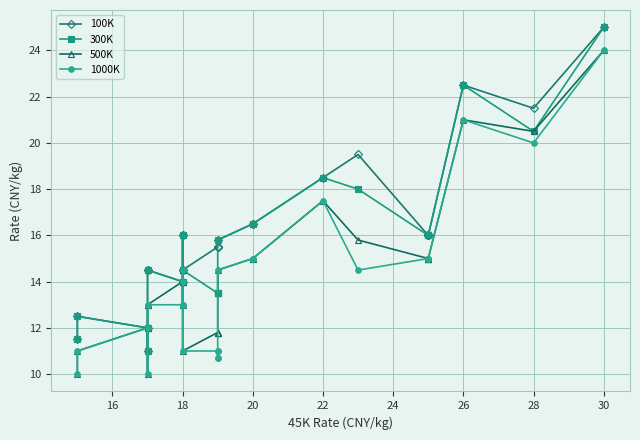

True or false: 500K and 1000K intersect in this chart.

False